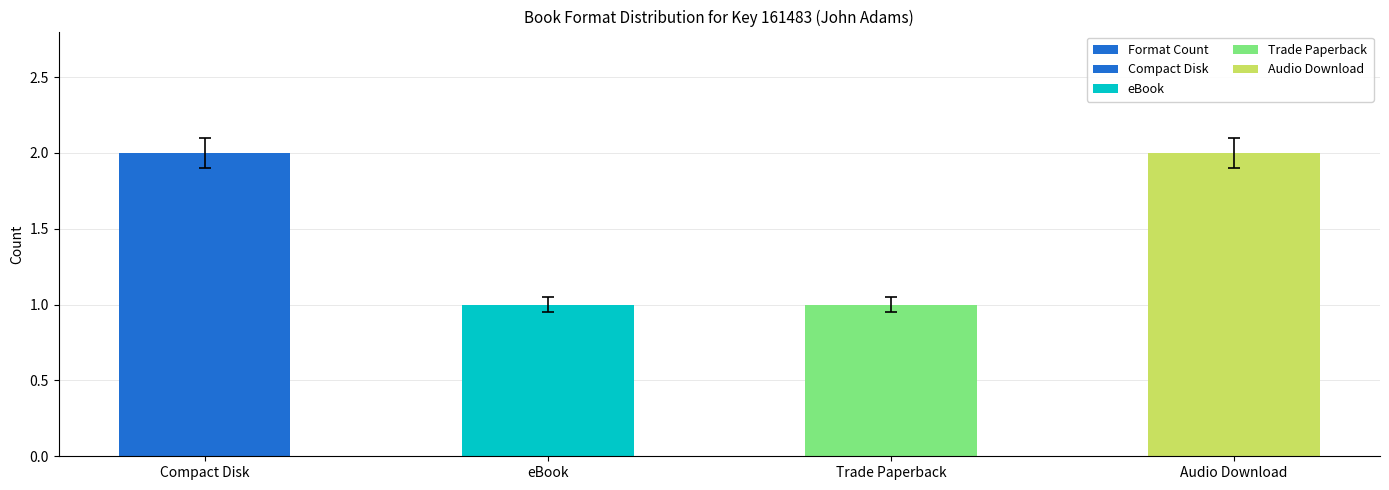

Which label corresponds to the smallest value in the chart?

eBook